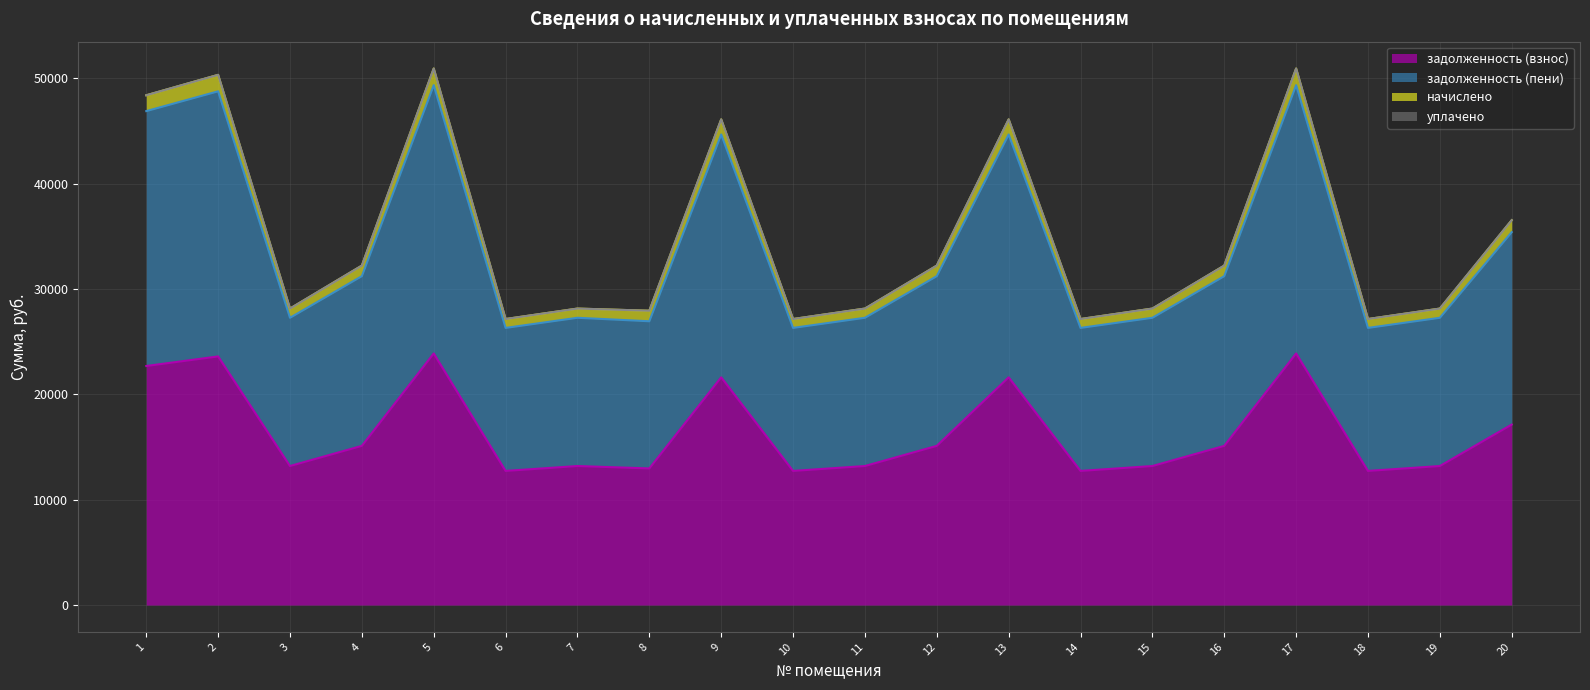

The value of задолженность (взнос) at 12 is 15110.3. True or false?

True